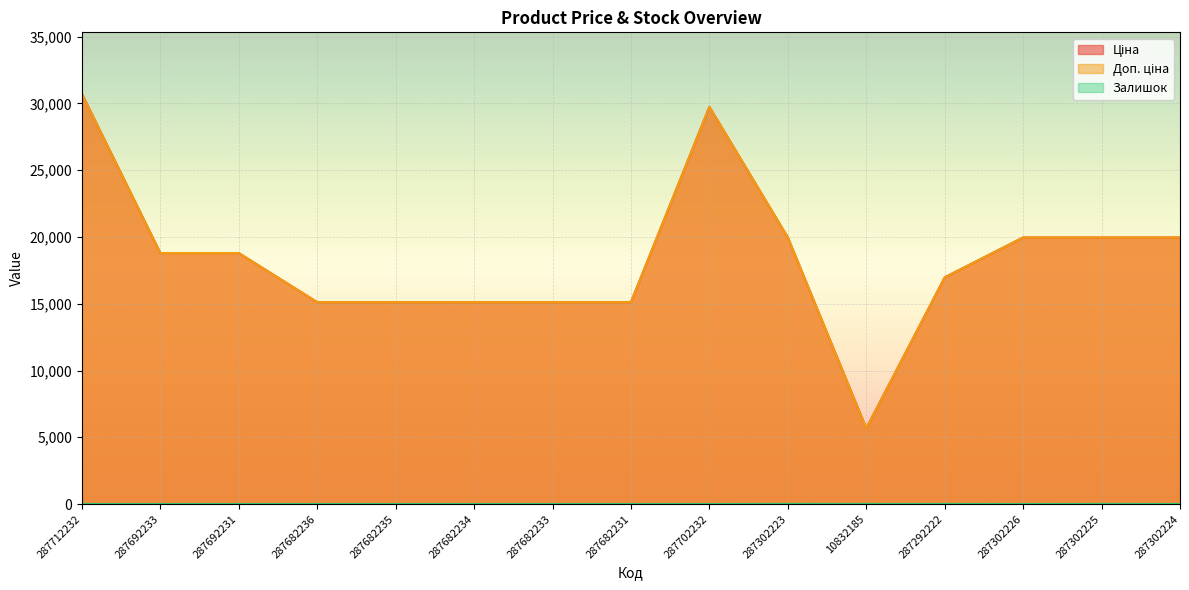

What is the total value across all series at 287702232?

59494.5